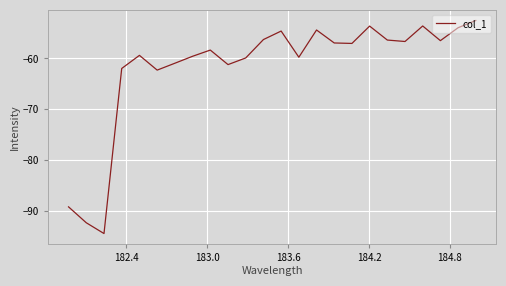

What is the sum of all values?

-1481.9